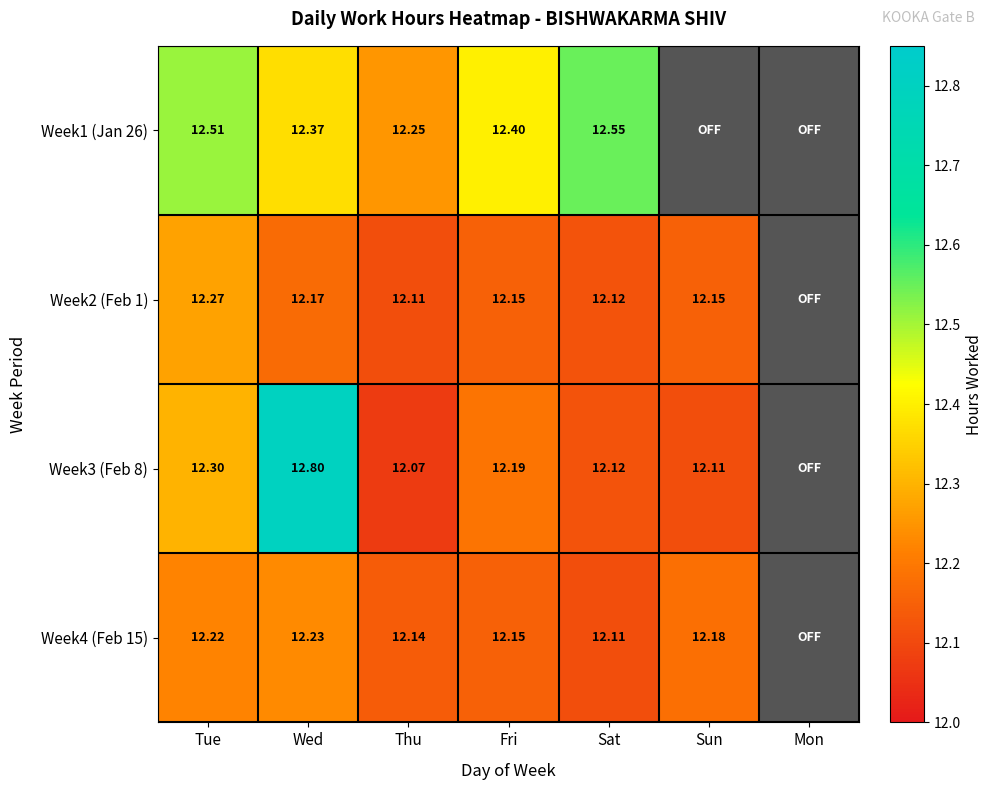

Is the value of Week1 (Jan 26) at Sat greater than the value of Week4 (Feb 15) at Tue?

Yes